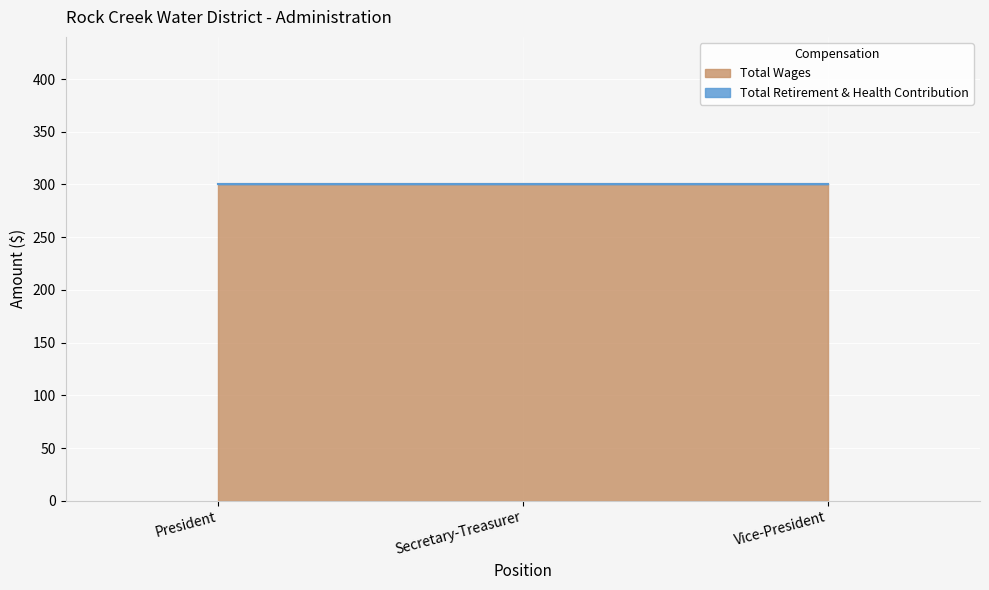

What position from the left is Secretary-Treasurer?

2